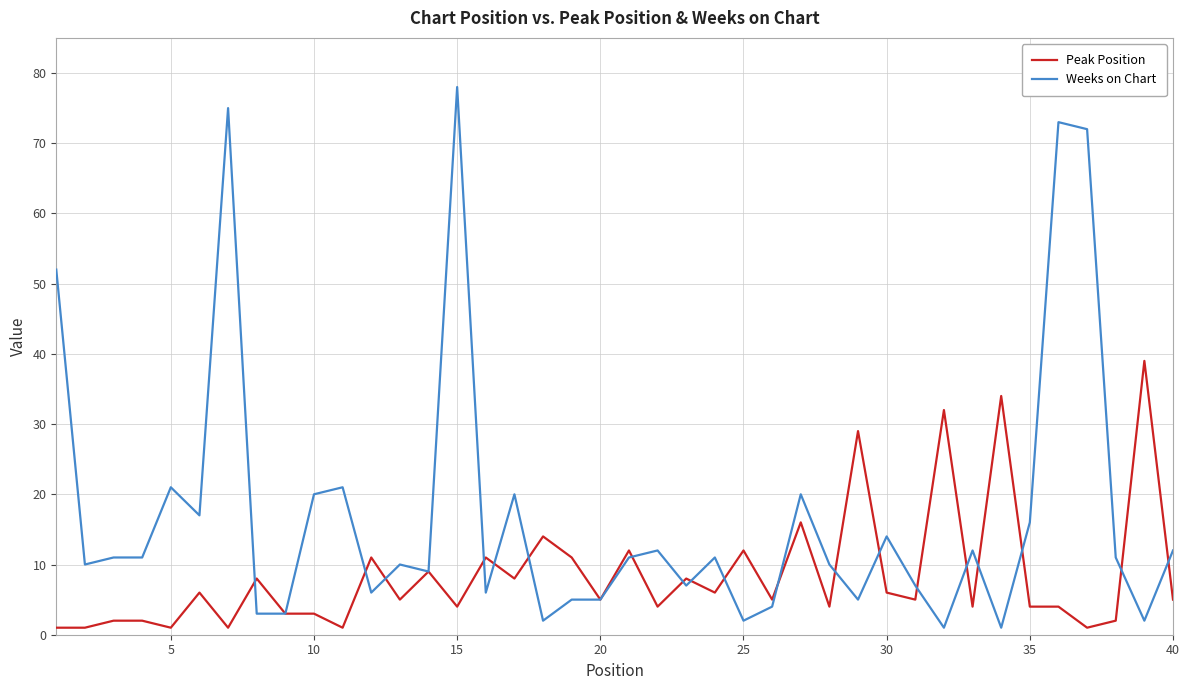

Which series has the largest total across all categories?

Weeks on Chart